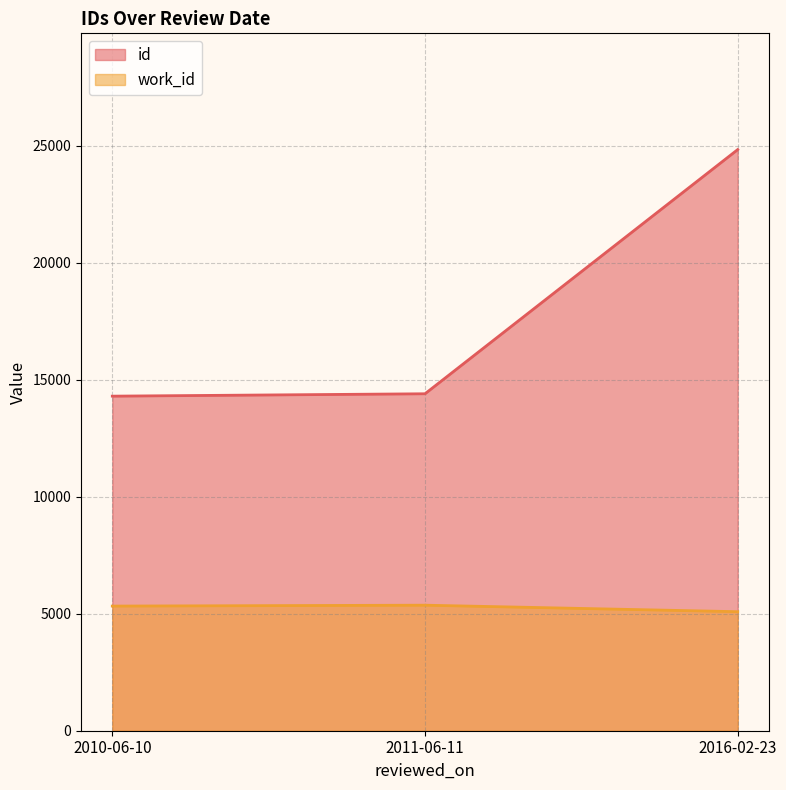

How many work_id values are between 5088 and 5366?

3